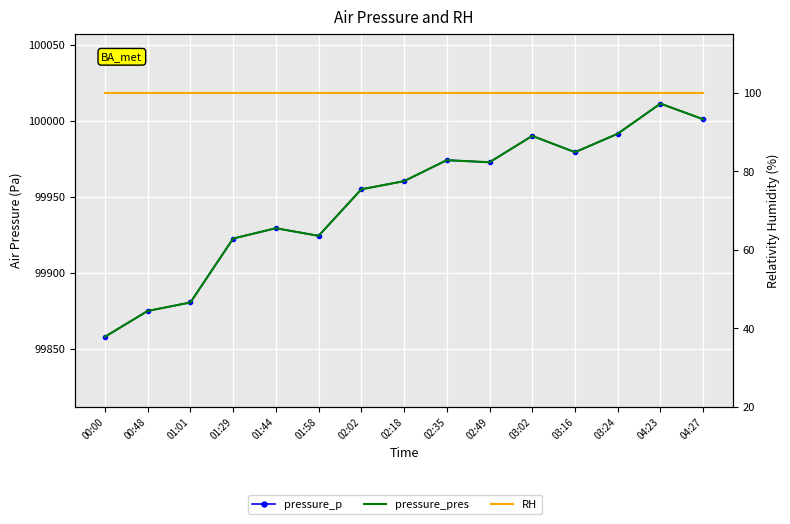

What position from the left is 02:02?

7